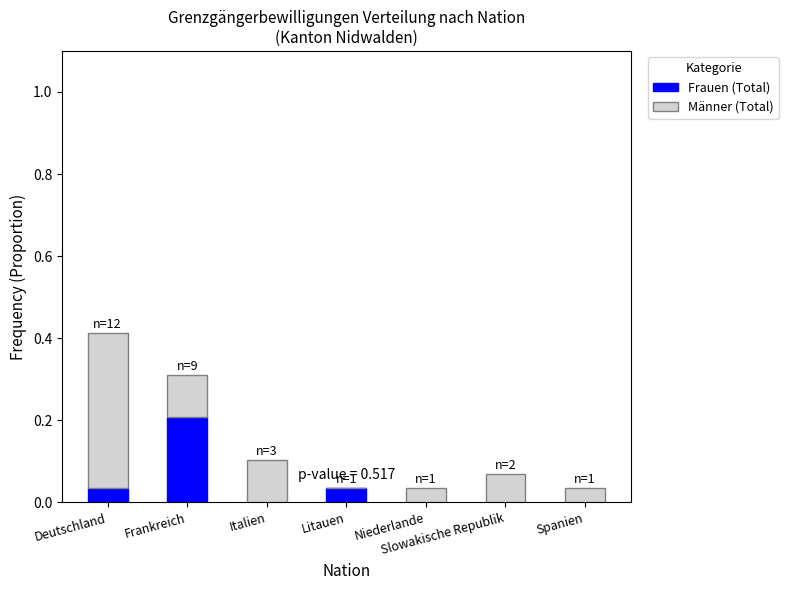

What is the sum of all Frauen (Total) values?

0.3